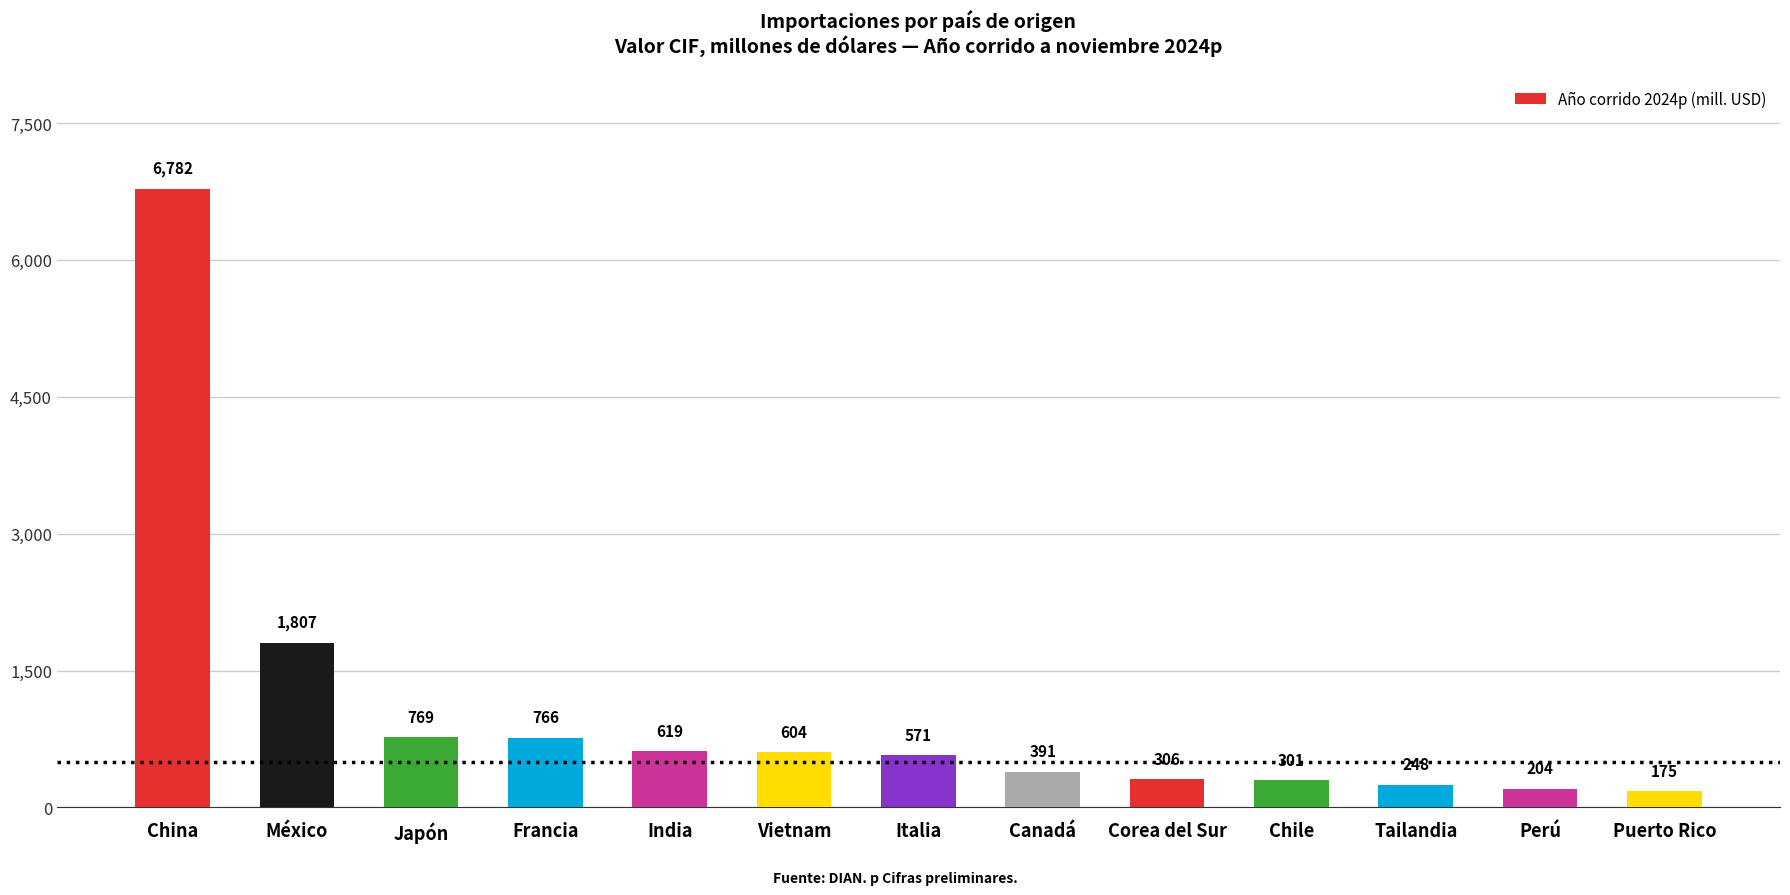

What position from the right is Tailandia?

3